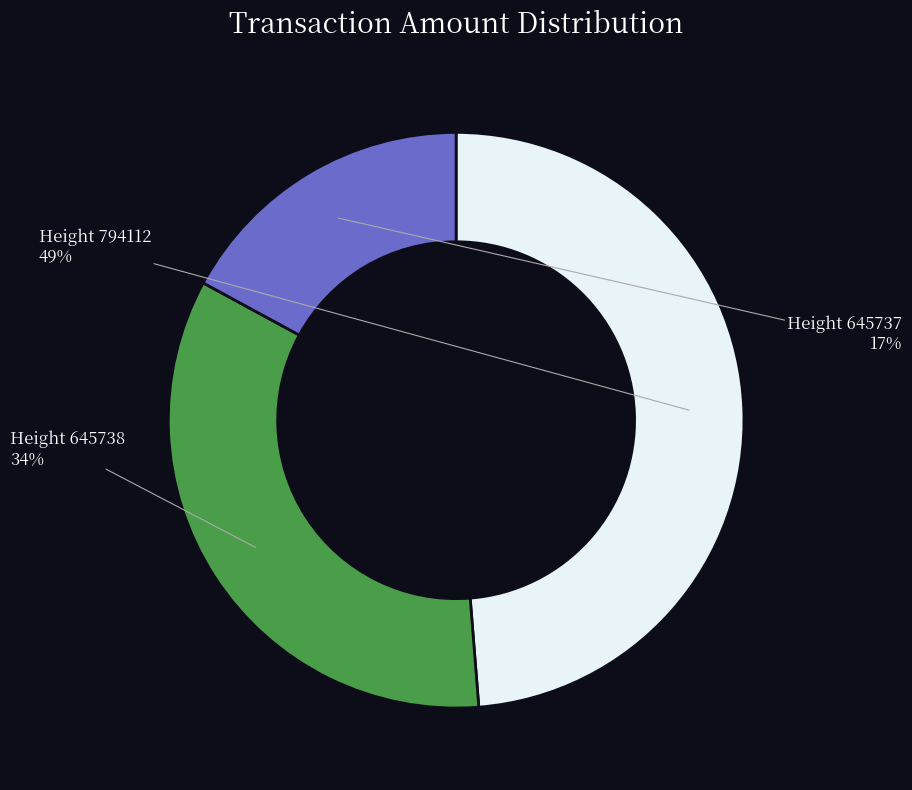

To the nearest percent, what is the average slice percentage?

33%